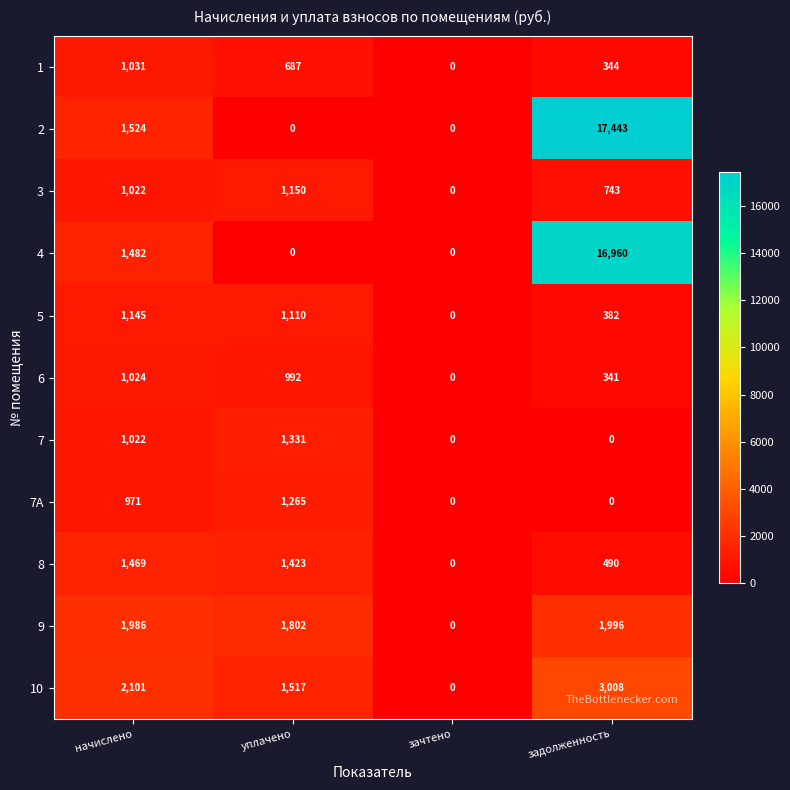

Between начислено and зачтено, which series saw the biggest shift?

10